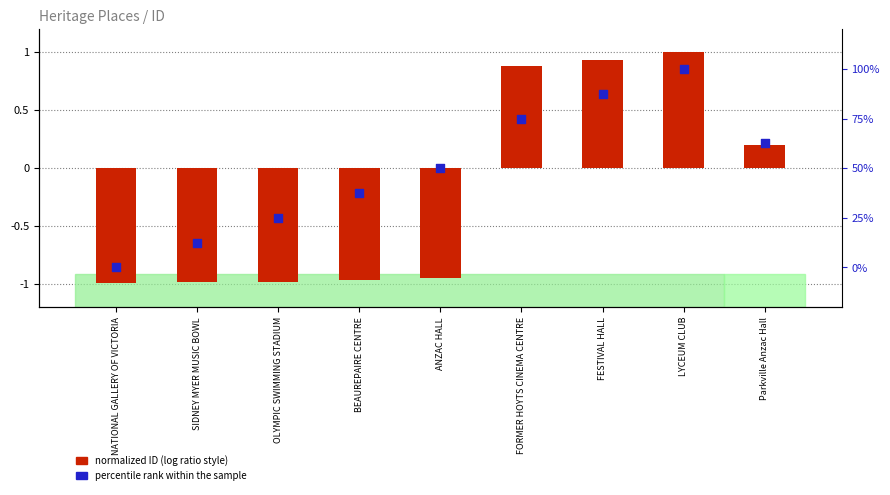

Which series contains the highest Y value?

percentile rank within the sample